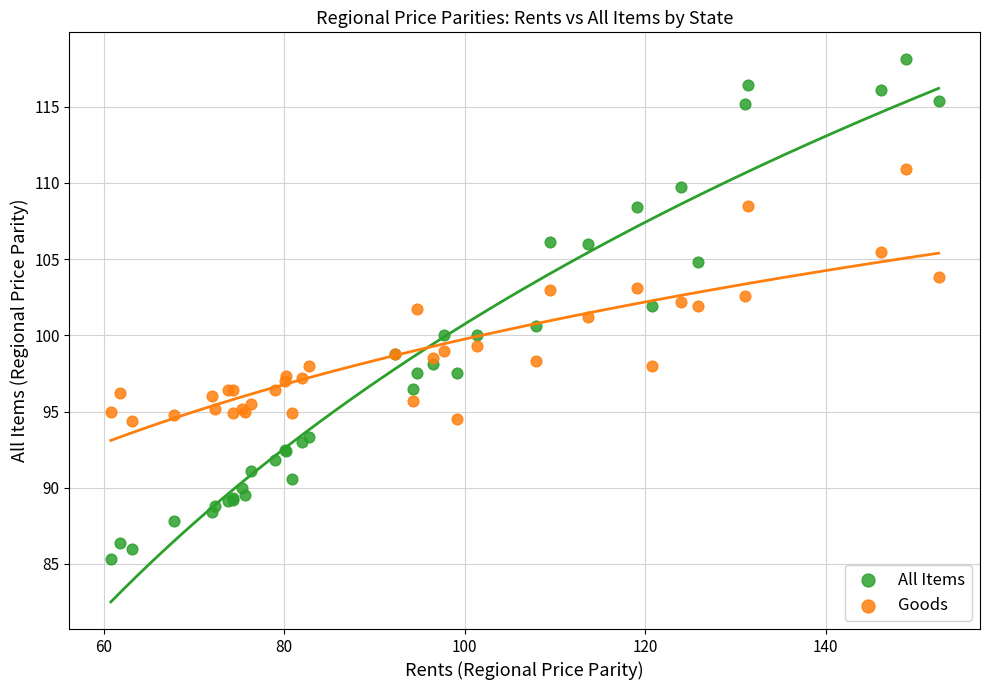

Which series contains the lowest Y value?

All Items